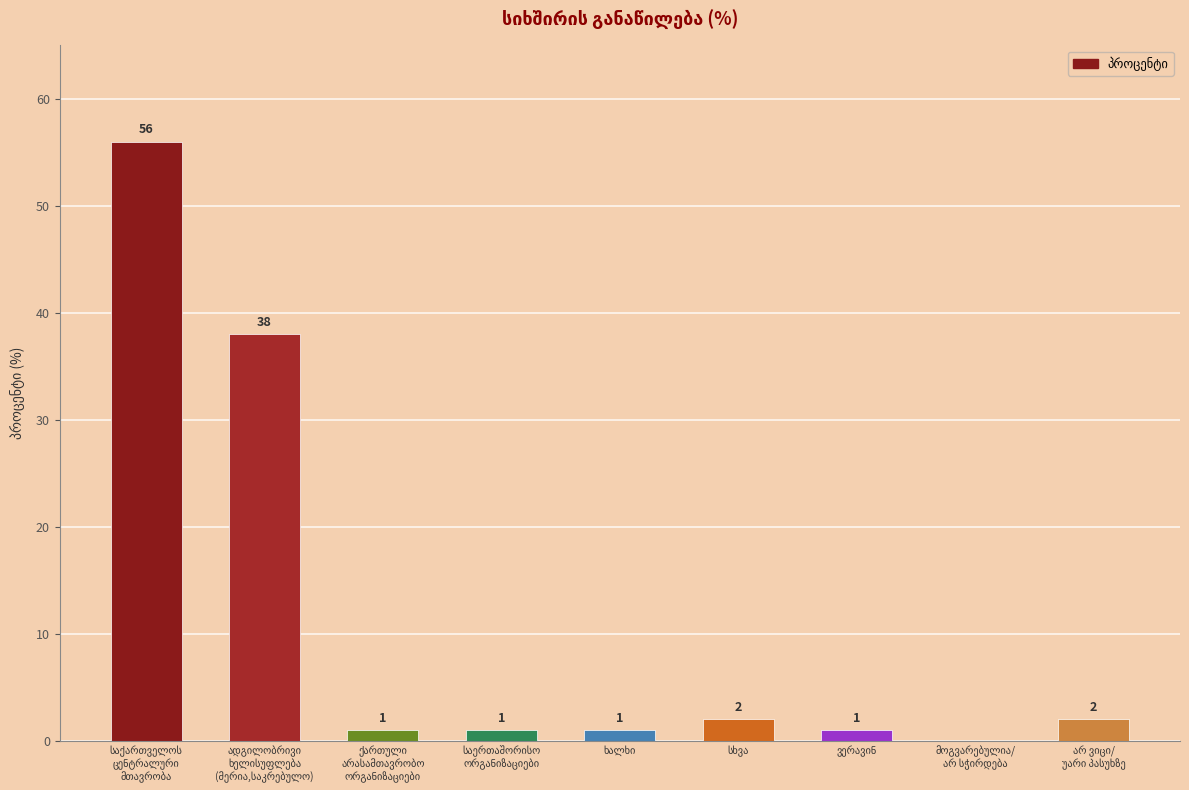

What is the sum of all values?

102